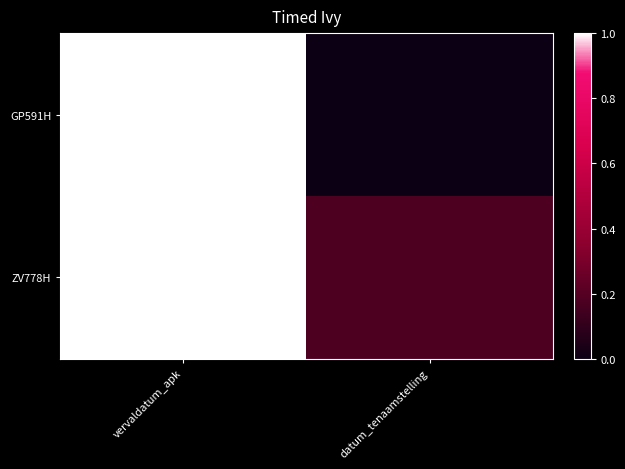

Reading right to left, list all the values displayed in this chart.

GP591H: datum_tenaamstelling=0.0	vervaldatum_apk=1.0
ZV778H: datum_tenaamstelling=0.2	vervaldatum_apk=1.0